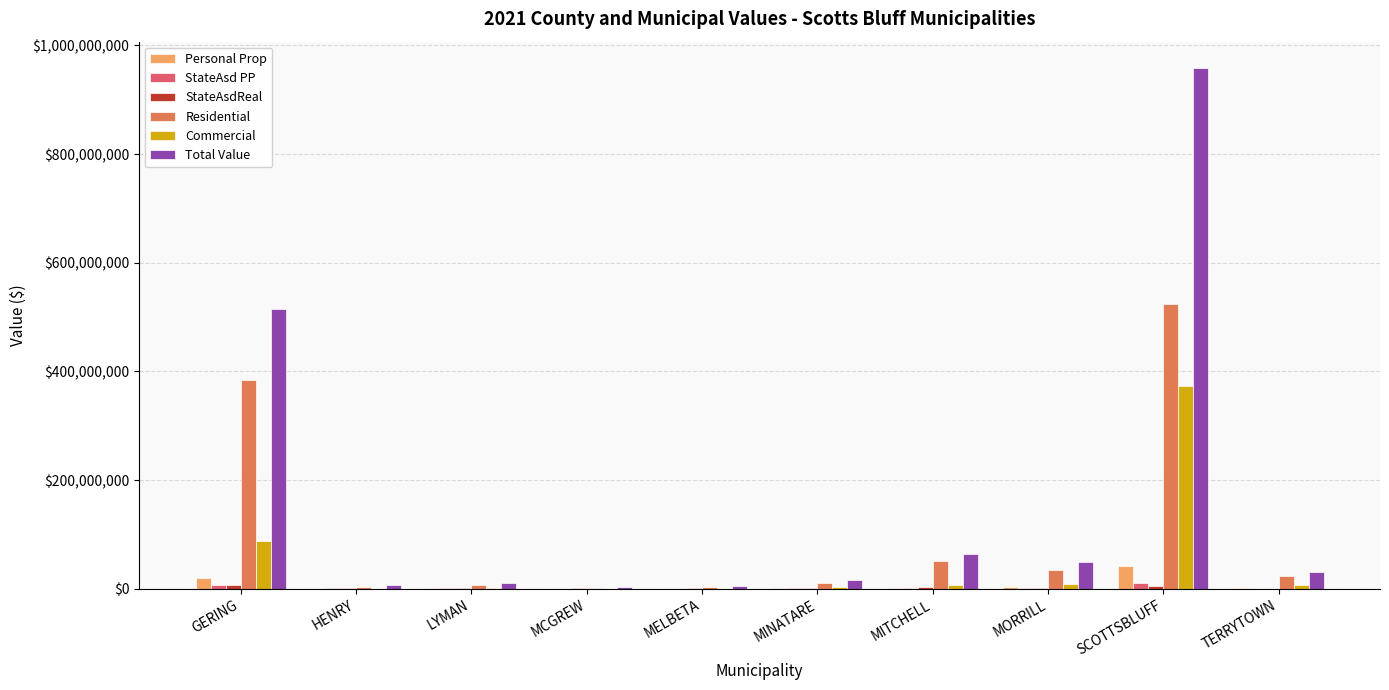

Read the Residential value at MORRILL, to the nearest 10.

33968110